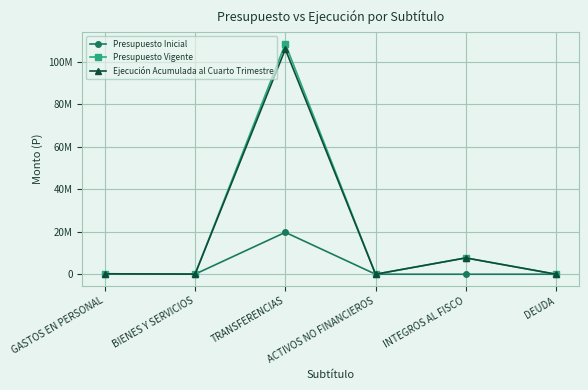

Does the chart have visible grid lines?

Yes